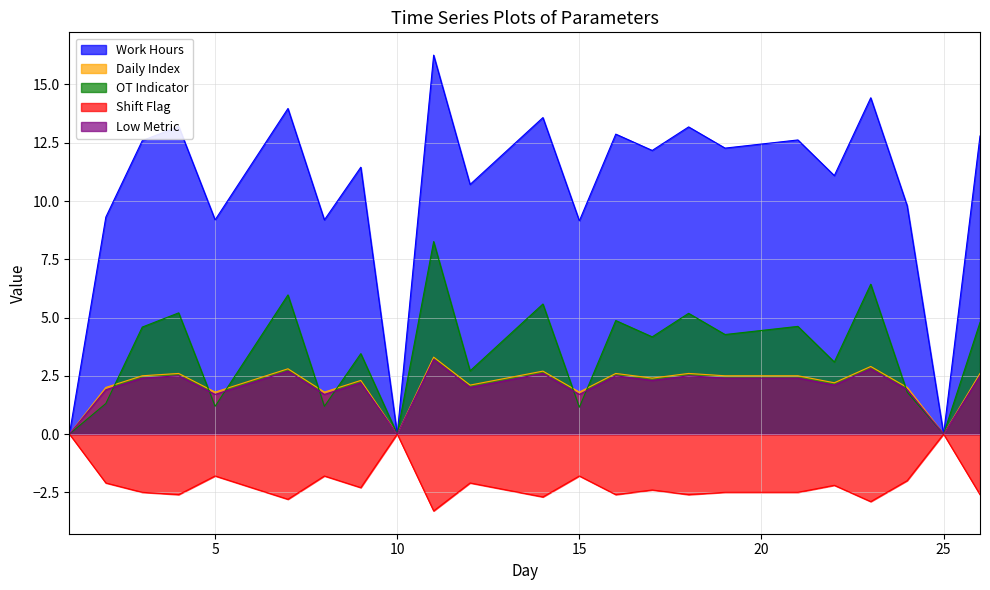

What are all the series names shown in the legend?

Work Hours, Daily Index, OT Indicator, Shift Flag, Low Metric